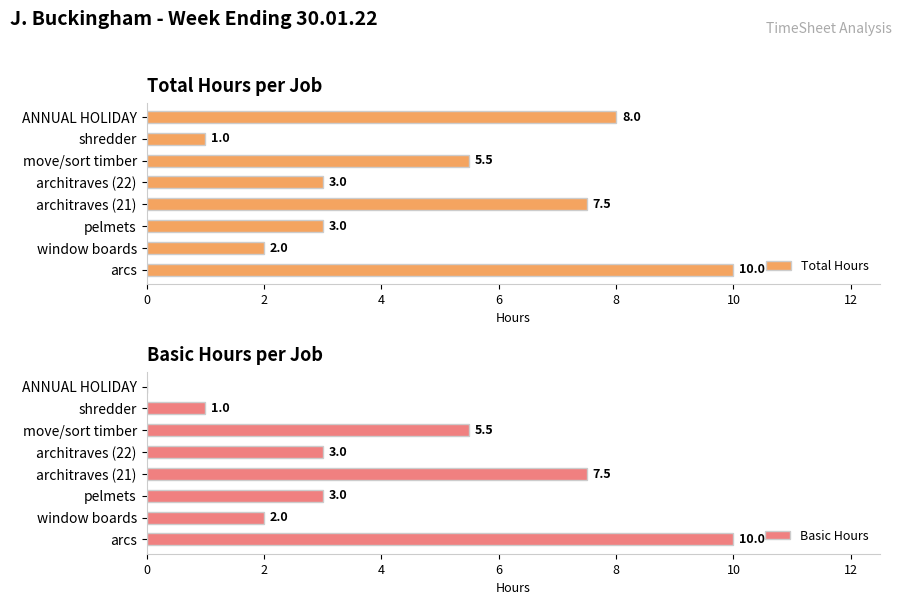

Count the number of categories in the chart.

8